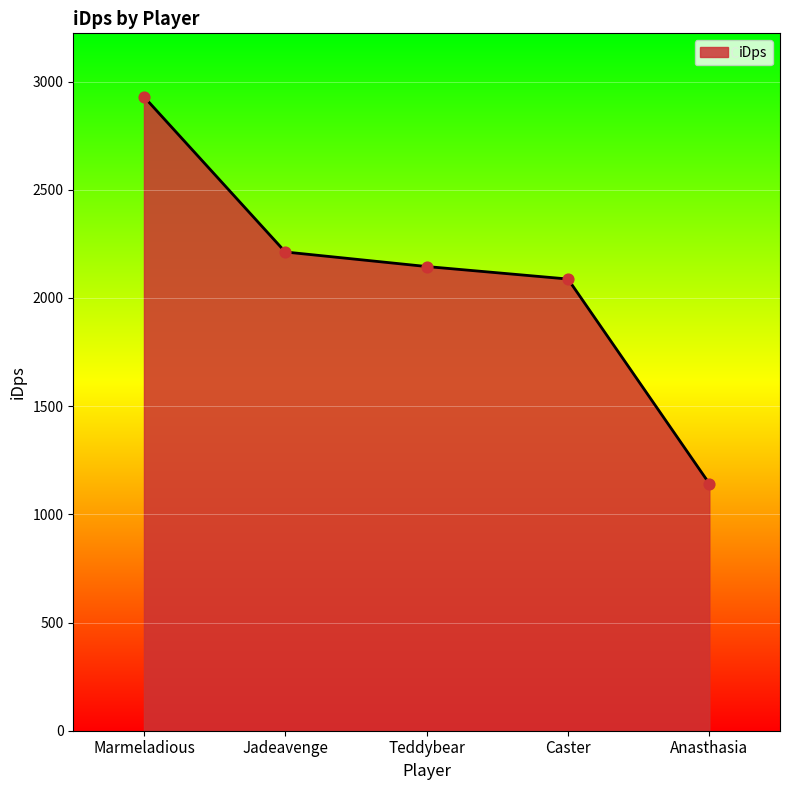

What is the change in value from Marmeladious to Jadeavenge?

-717.4